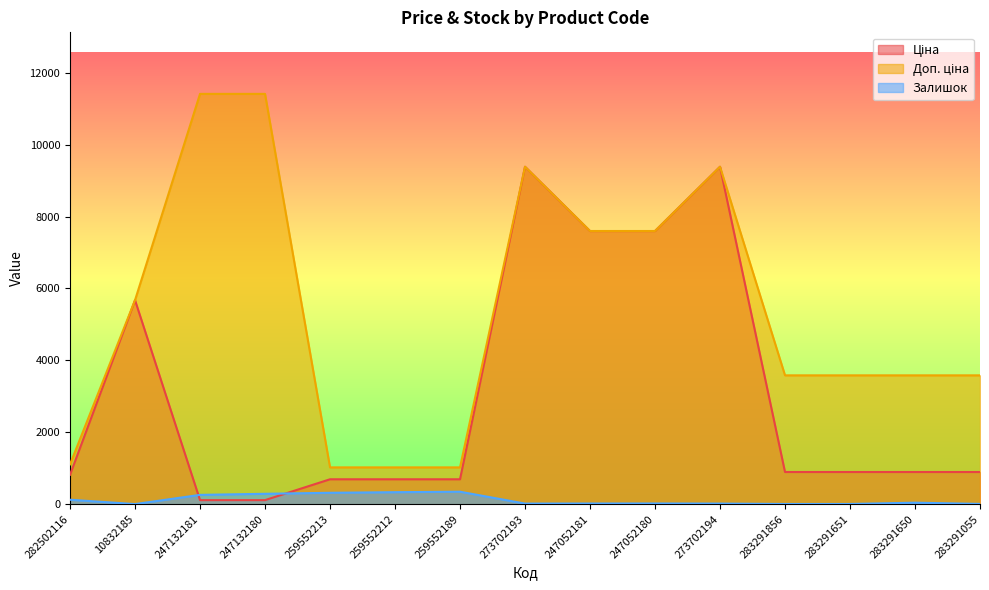

Which series has the largest total across all categories?

Доп. ціна